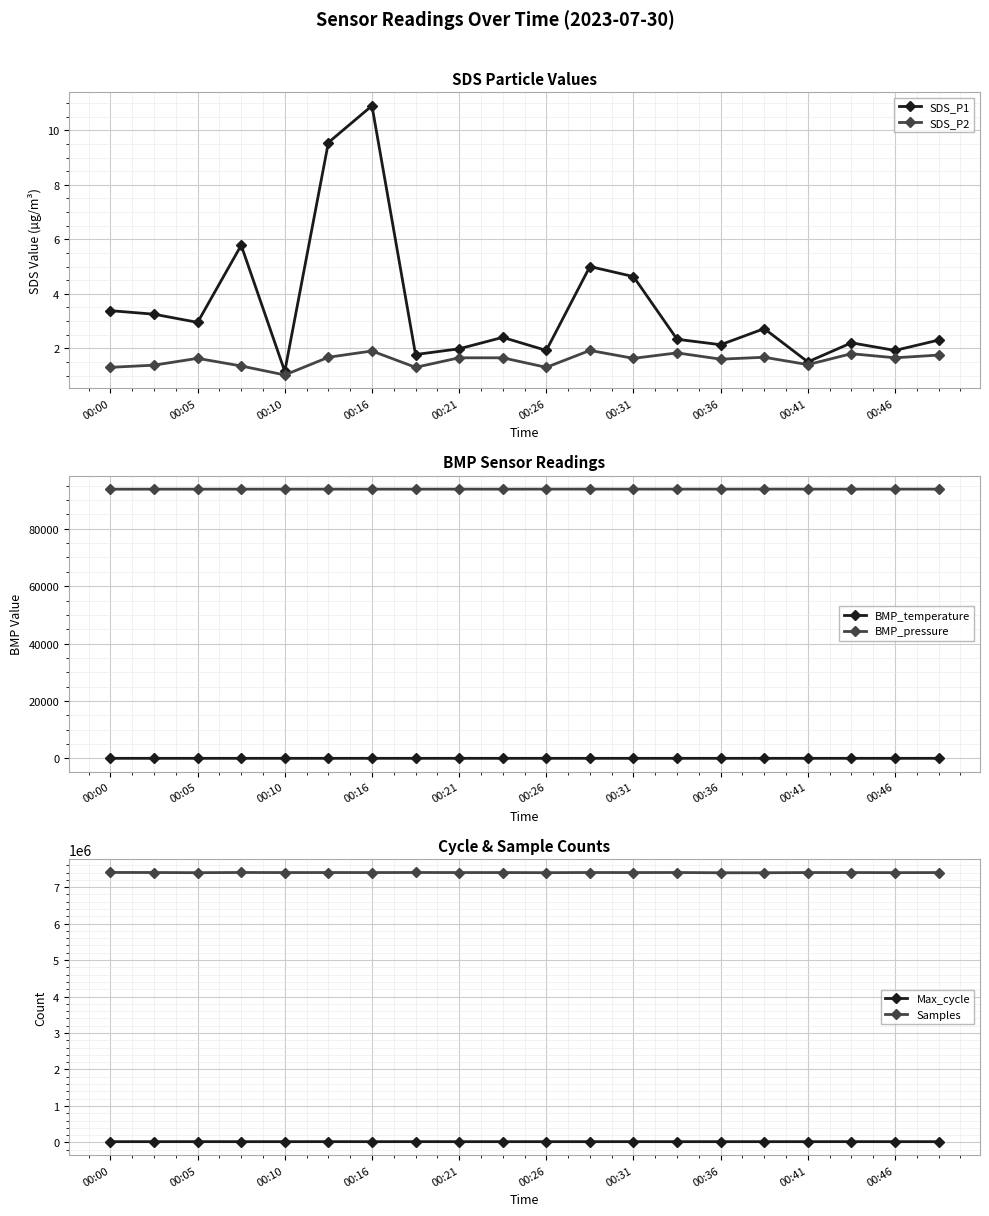

How many interior local valleys does the BMP_temperature series have?

3